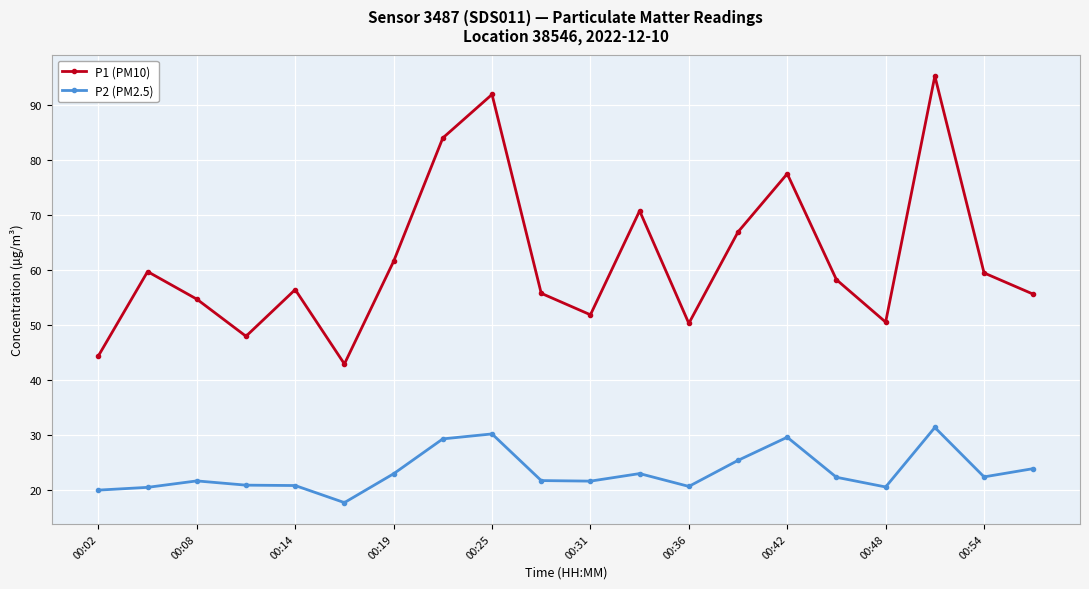

True or false: P1 (PM10) and P2 (PM2.5) cross at least once.

False